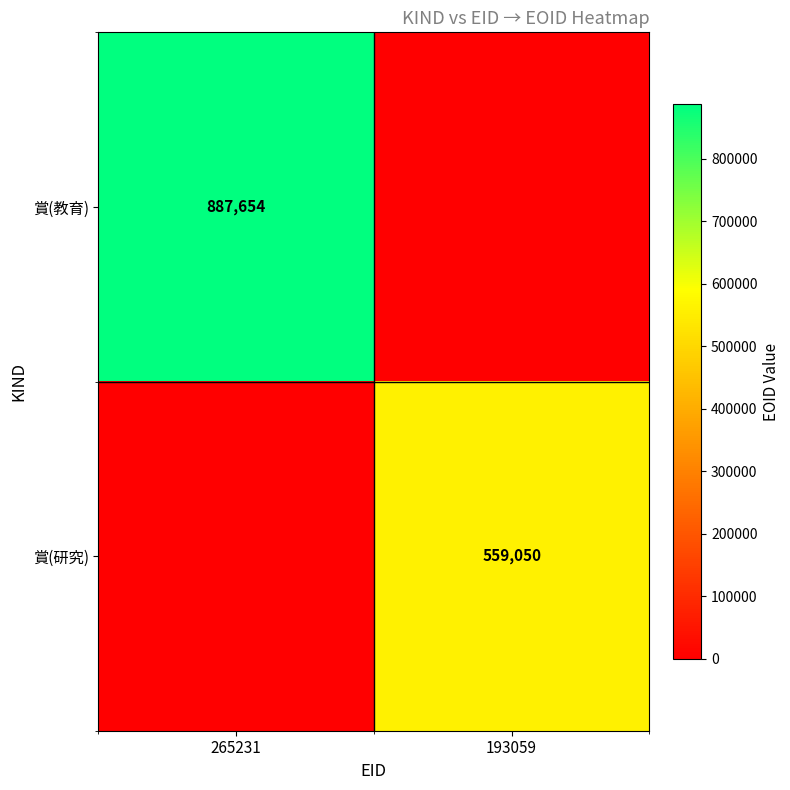

The value of 賞(研究) at 193059 is 559050. True or false?

True